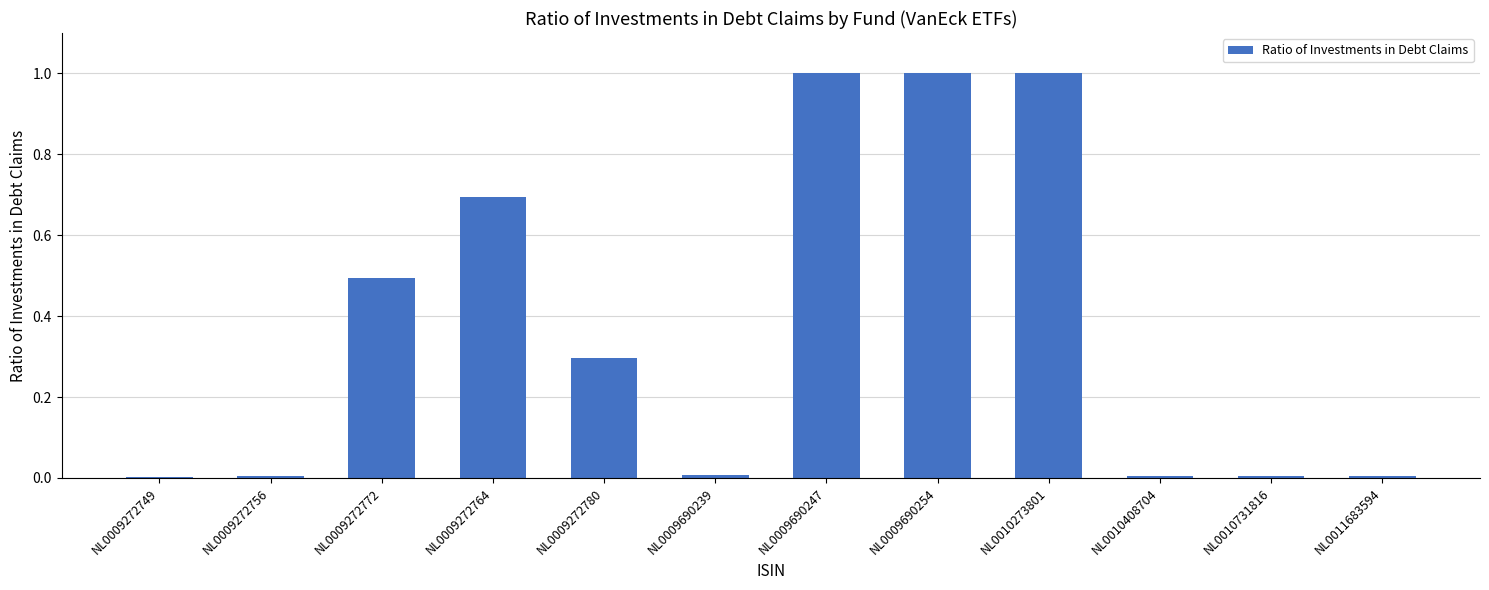

What is the sum of the values at NL0009272780 and NL0009690247?

1.3